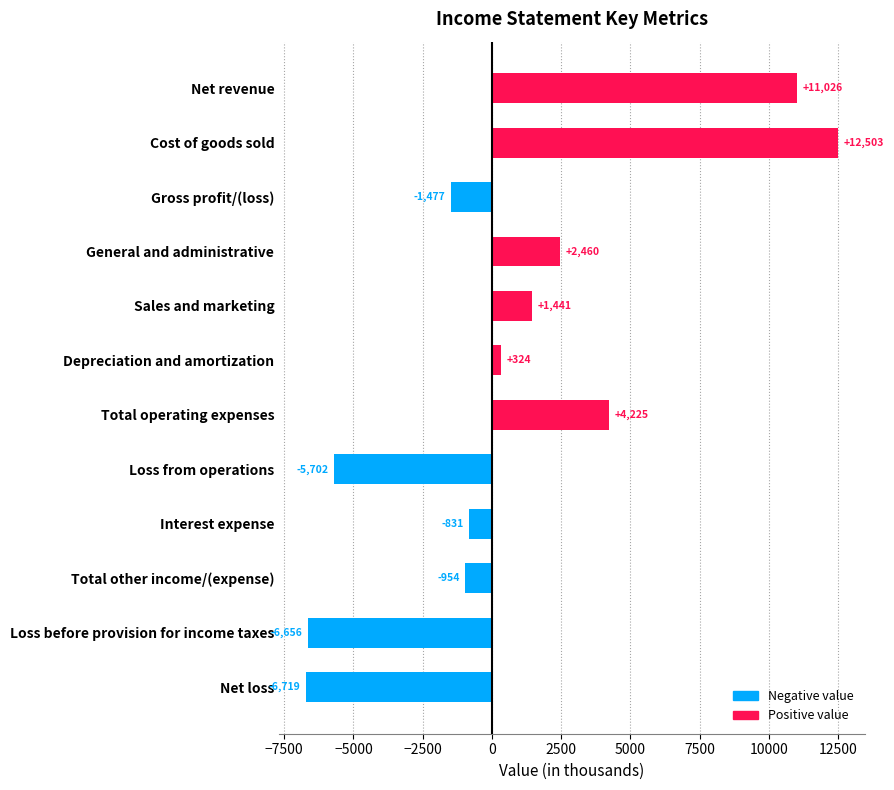

What is the label of the 2nd bar from the bottom?

Loss before provision for income taxes